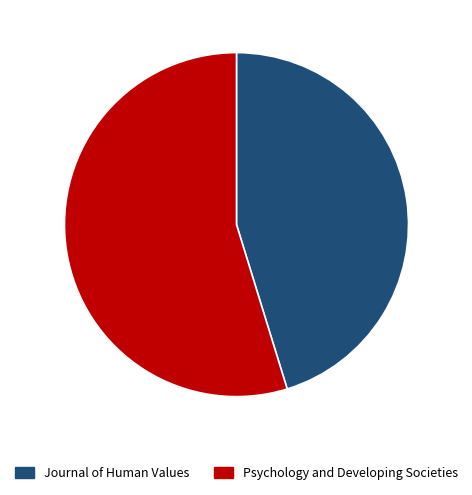

Rank the categories by value from lowest to highest.

Journal of Human Values, Psychology and Developing Societies